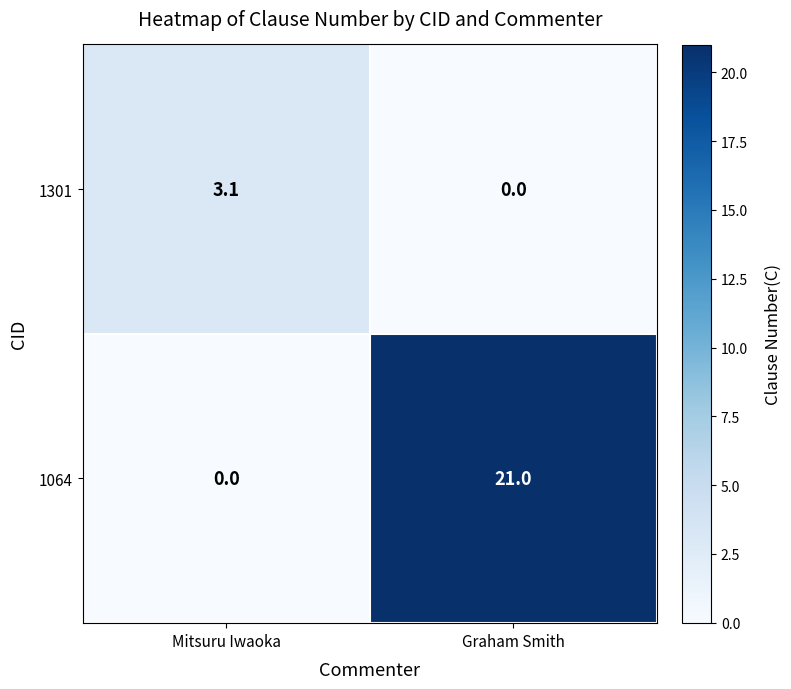

Which series changed the most between Mitsuru Iwaoka and Graham Smith?

1064